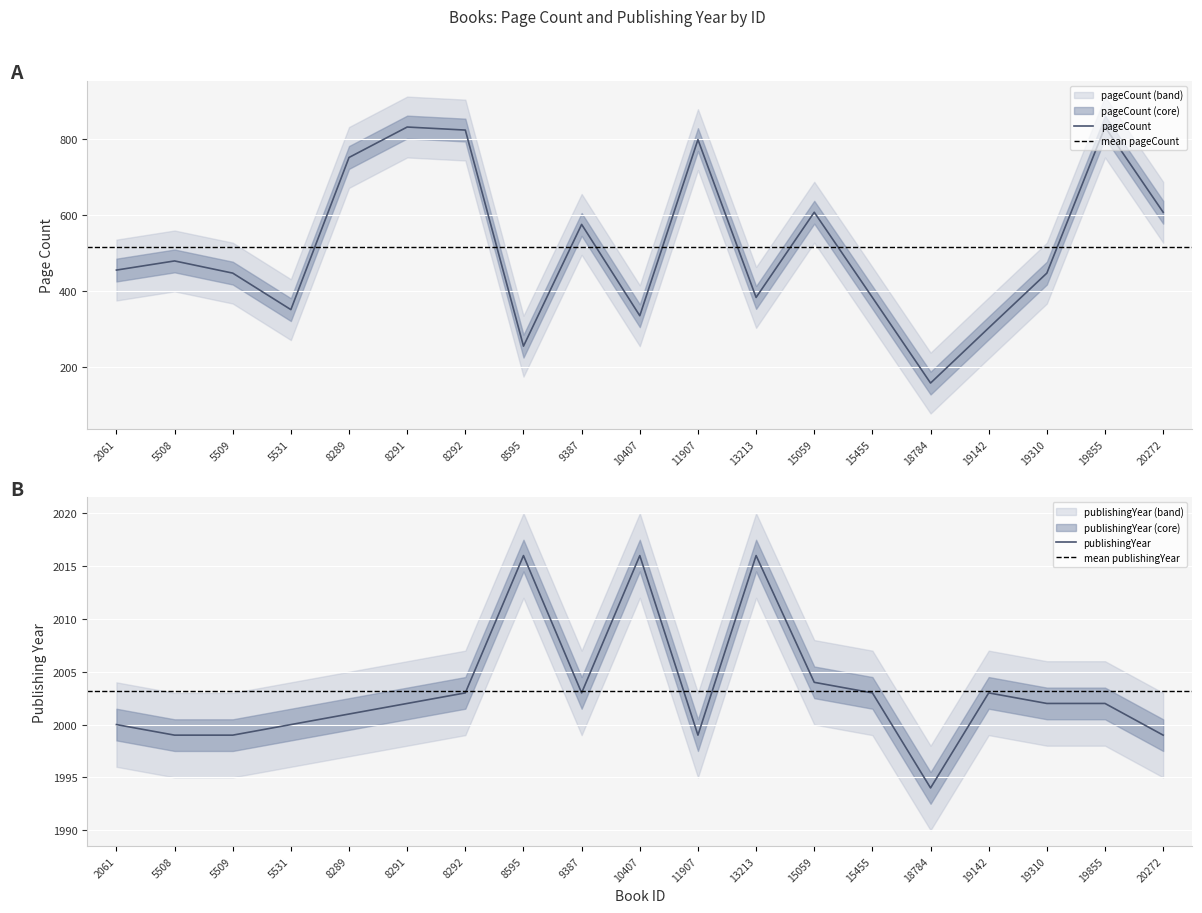

The pageCount series shows 169 at 19142. True or false?

False